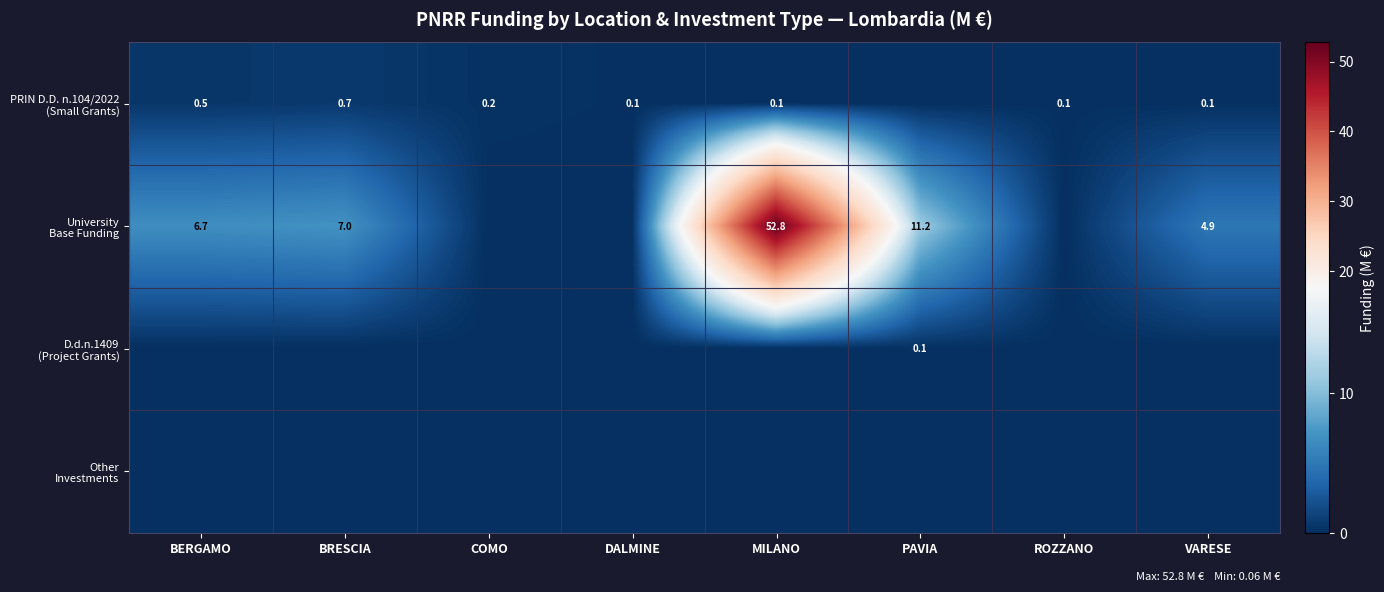

Rank the series by their maximum value, from highest to lowest.

University Base Funding, PRIN D.D. n.104/2022 (Small Grants), D.d.n.1409 (Project Grants), Other Investments